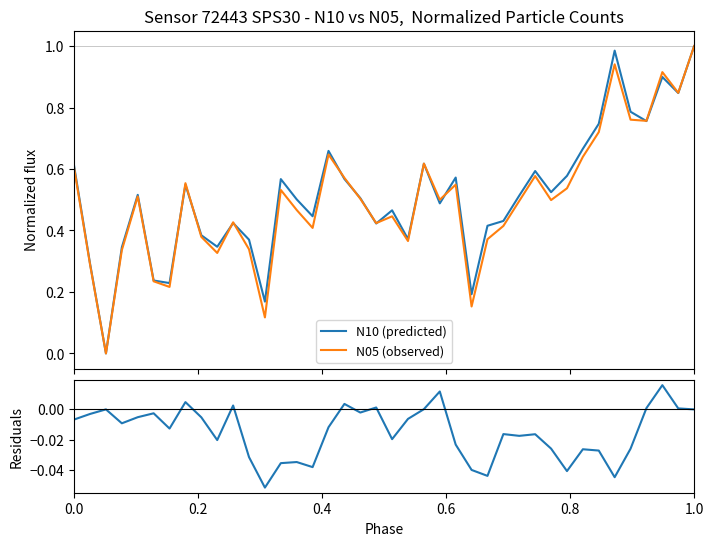

True or false: Residuals and N05 (observed) cross at least once.

False